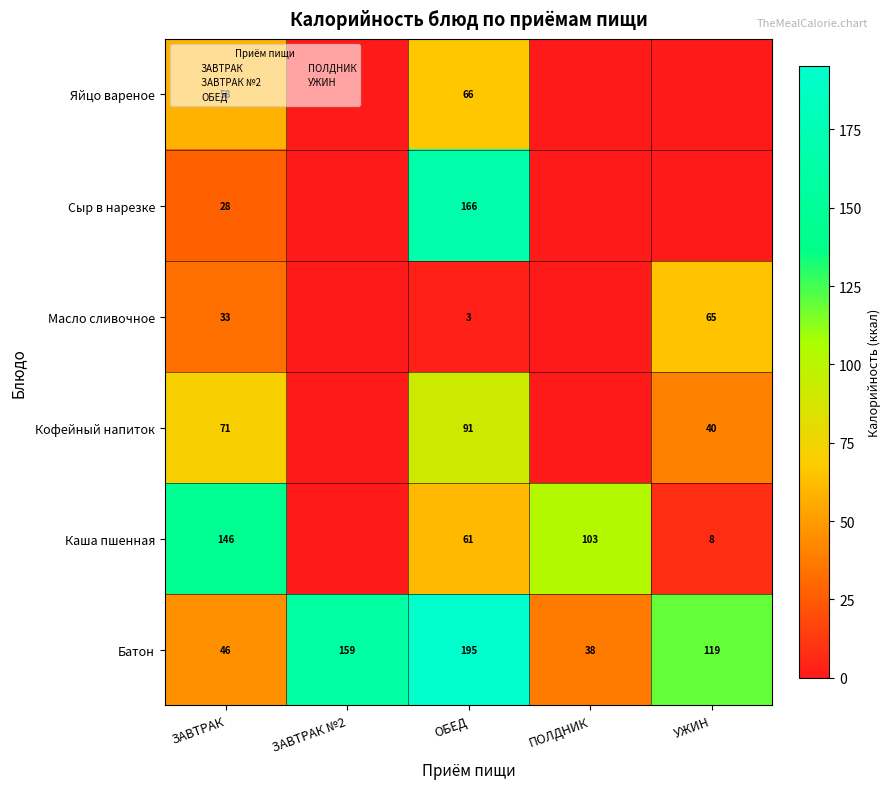

Is it true that Каша пшенная equals 12.0 at УЖИН?

False